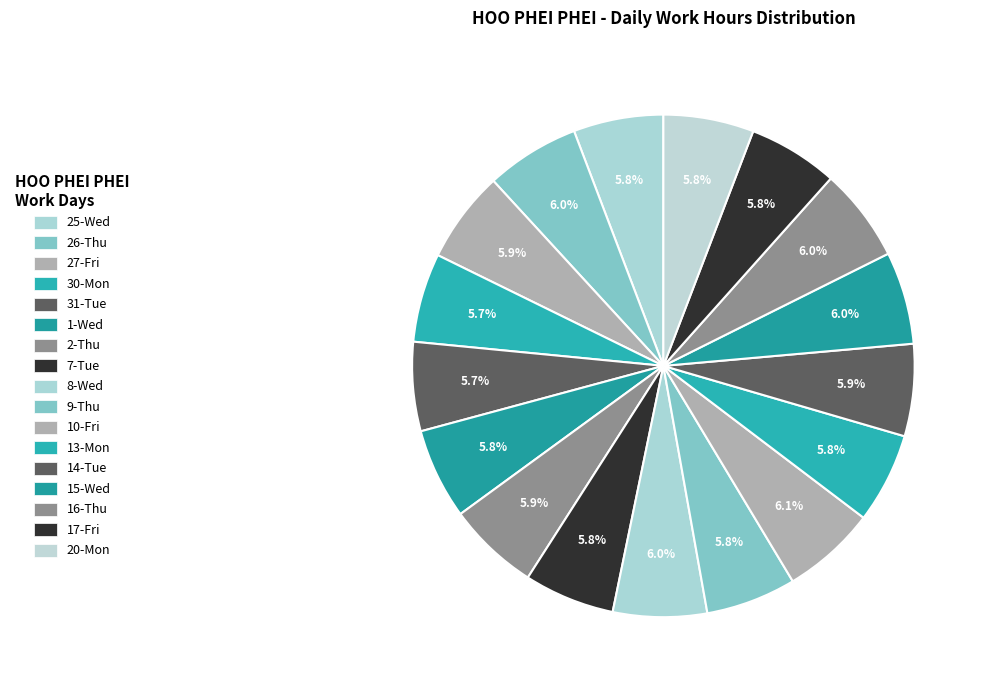

Count the number of slices in the pie.

17